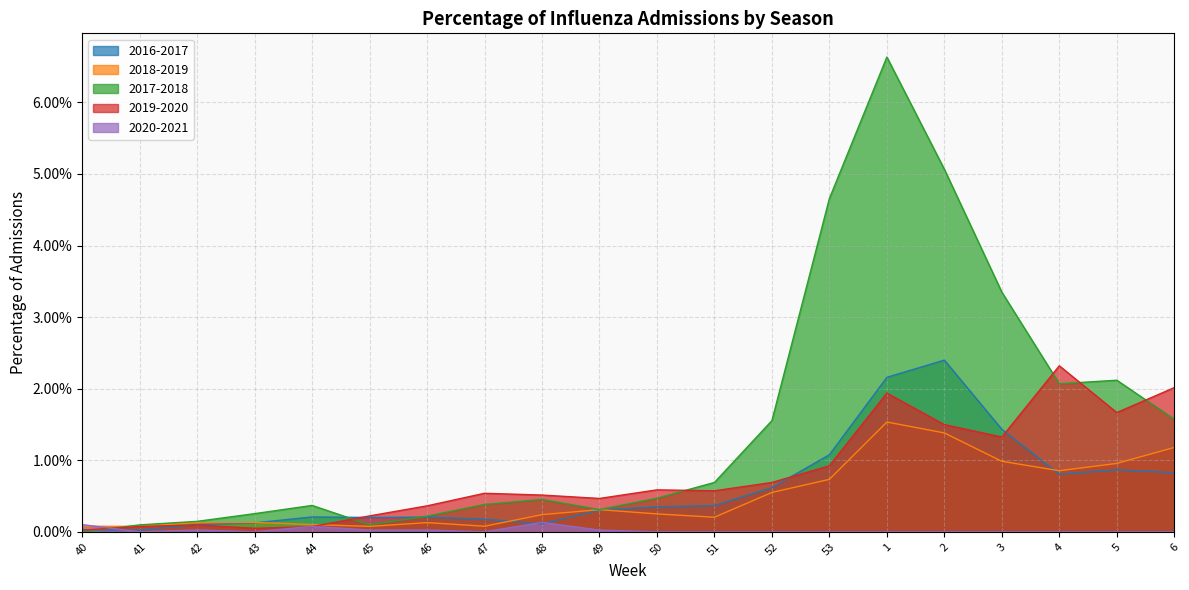

At which category is the sum across all series the highest?

1